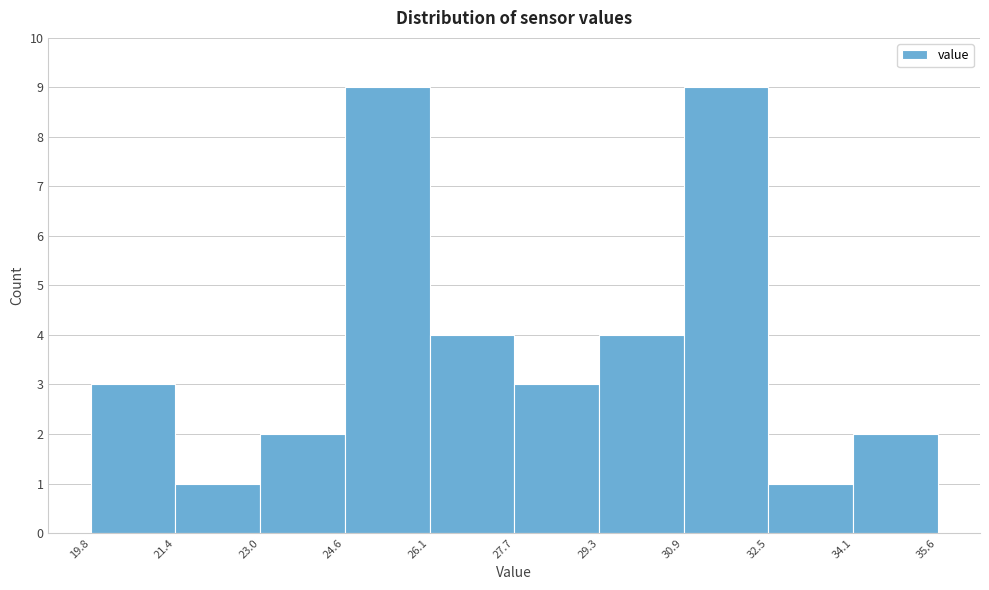

Reading left to right, list every bar in this chart as the range it spans on the x-axis followed by its height. The values are not printed on the chart, so give them approximately, as read against the axis.

19.8 to 21.4: 3
21.4 to 23.0: 1
23.0 to 24.6: 2
24.6 to 26.1: 9
26.1 to 27.7: 4
27.7 to 29.3: 3
29.3 to 30.9: 4
30.9 to 32.5: 9
32.5 to 34.1: 1
34.1 to 35.6: 2